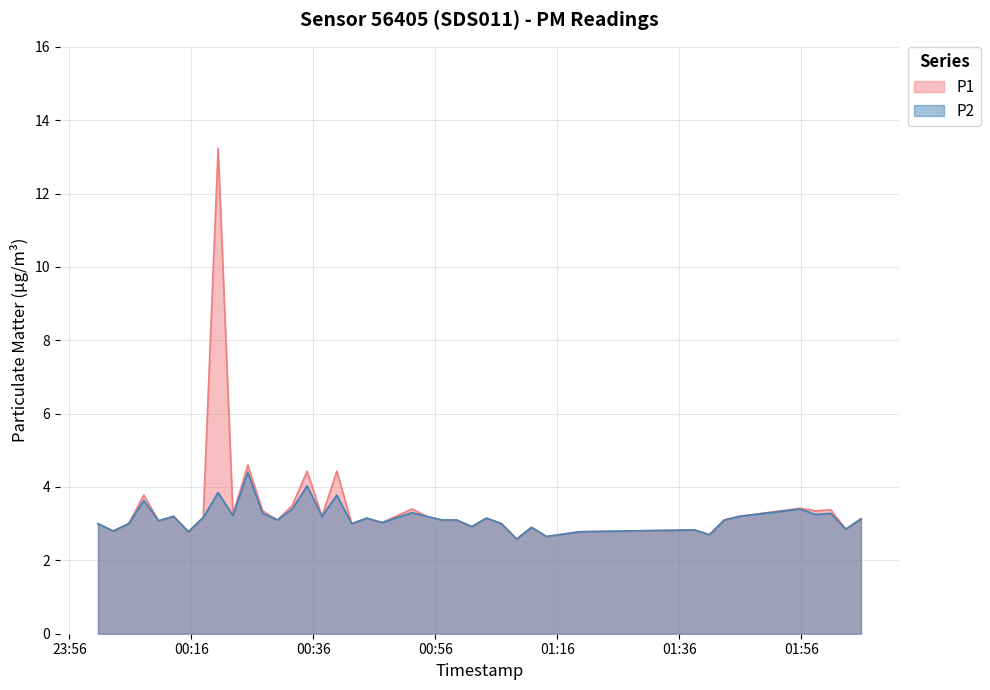

What is the maximum value for P2?

4.4